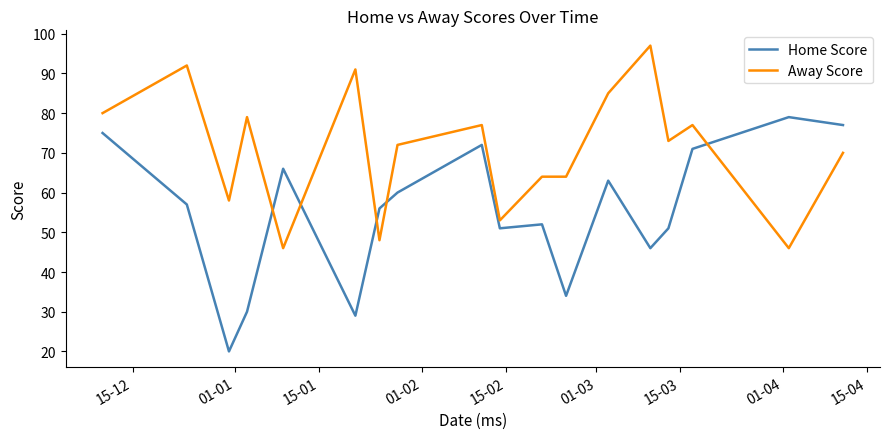

How many intersections are there between Home Score and Away Score?

5